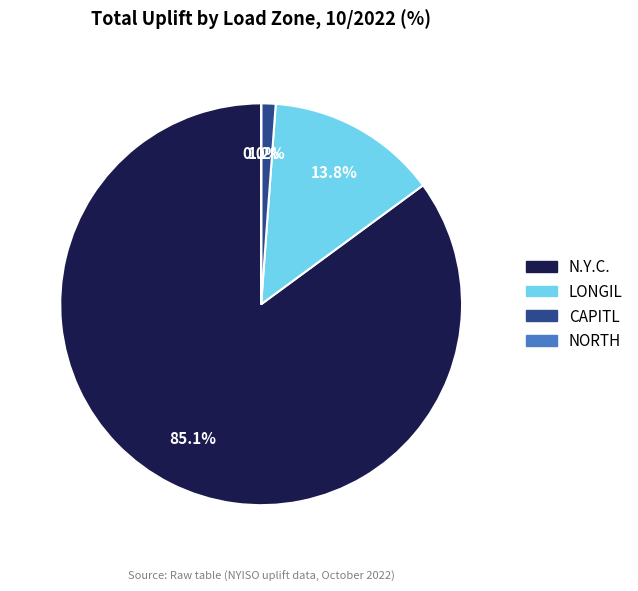

Which category accounts for the majority?

N.Y.C.